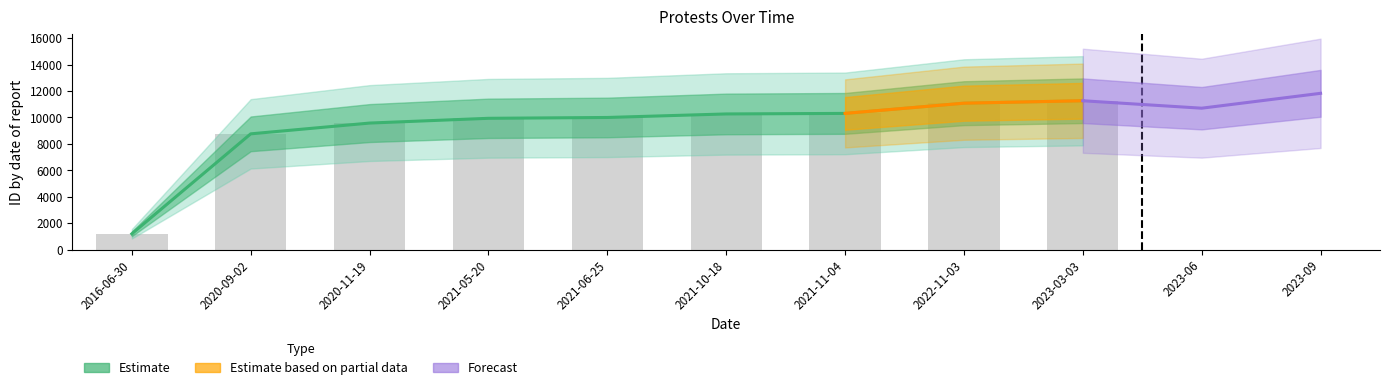

Reading left to right, list all the values displayed in this chart.

2016-06-30=1191	2020-09-02=8753	2020-11-19=9569	2021-05-20=9929	2021-06-25=9992	2021-10-18=10259	2021-11-04=10300	2022-11-03=11073	2023-03-03=11257